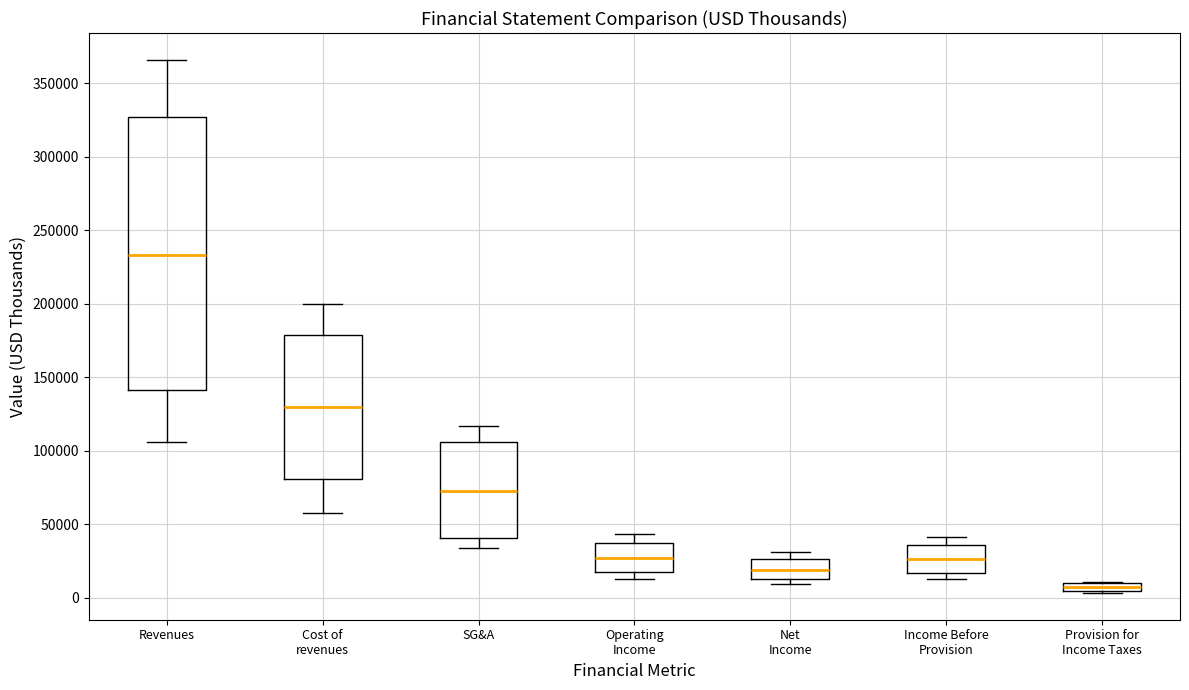

Which box is the tallest, from its lower edge to its upper edge?

Revenues